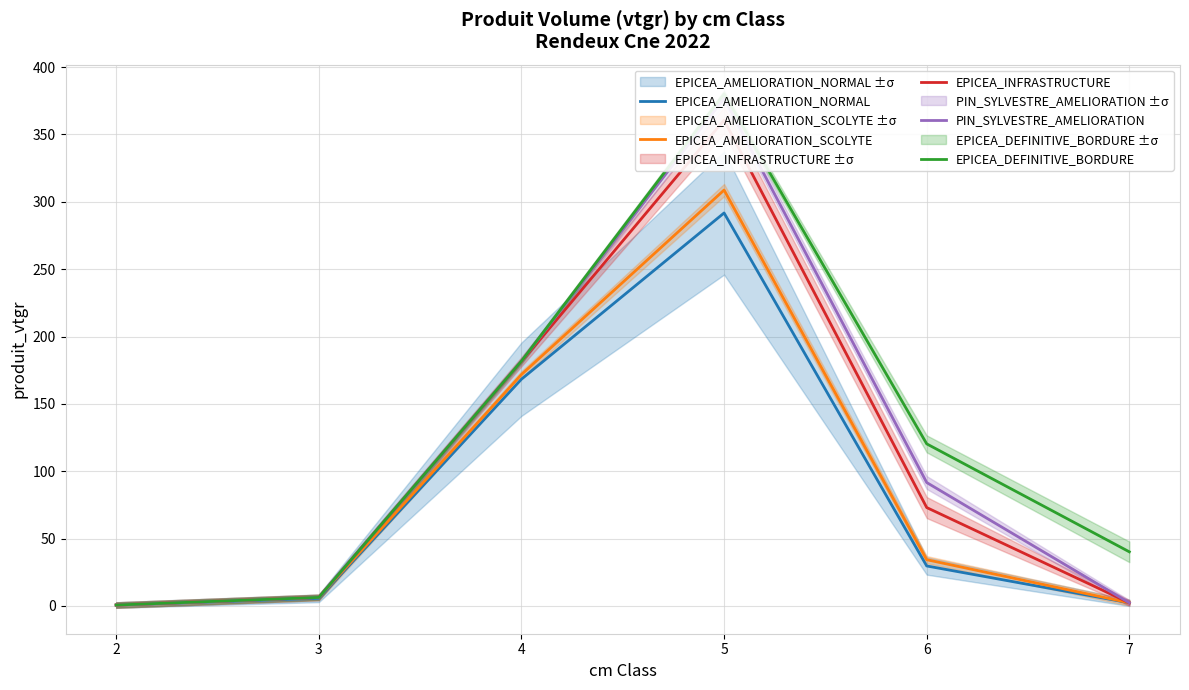

At how many categories does at least one series exceed 207?

1